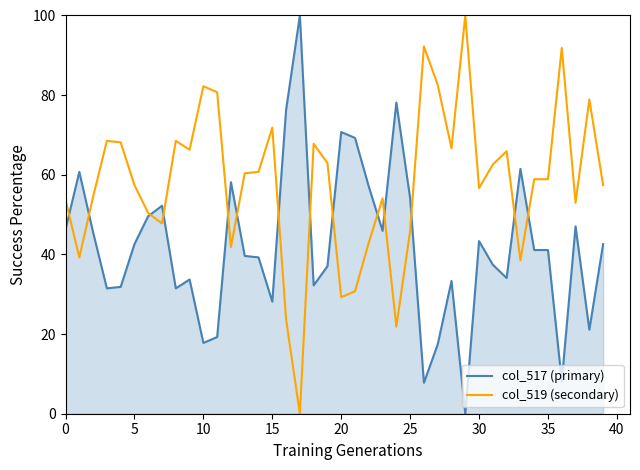

Is it true that col_519 (secondary) equals 91.9 at 36?

True